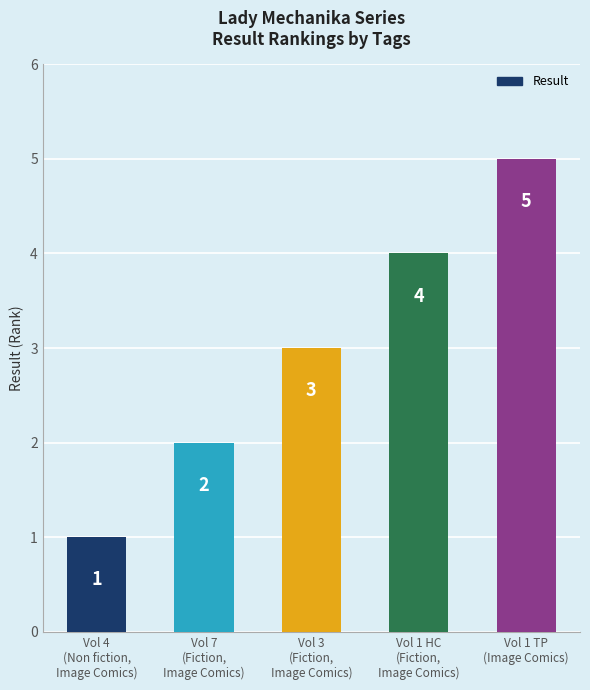

What is the average value?

3